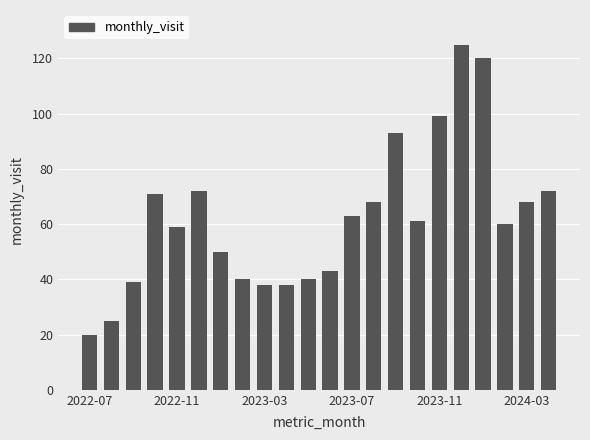

What is the greatest value displayed?

125